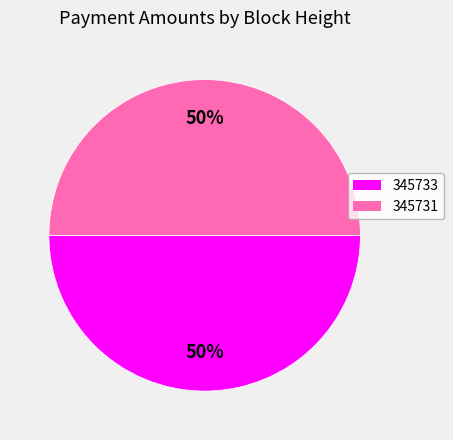

Do 345733 and 345731 together represent more than half of the pie?

Yes